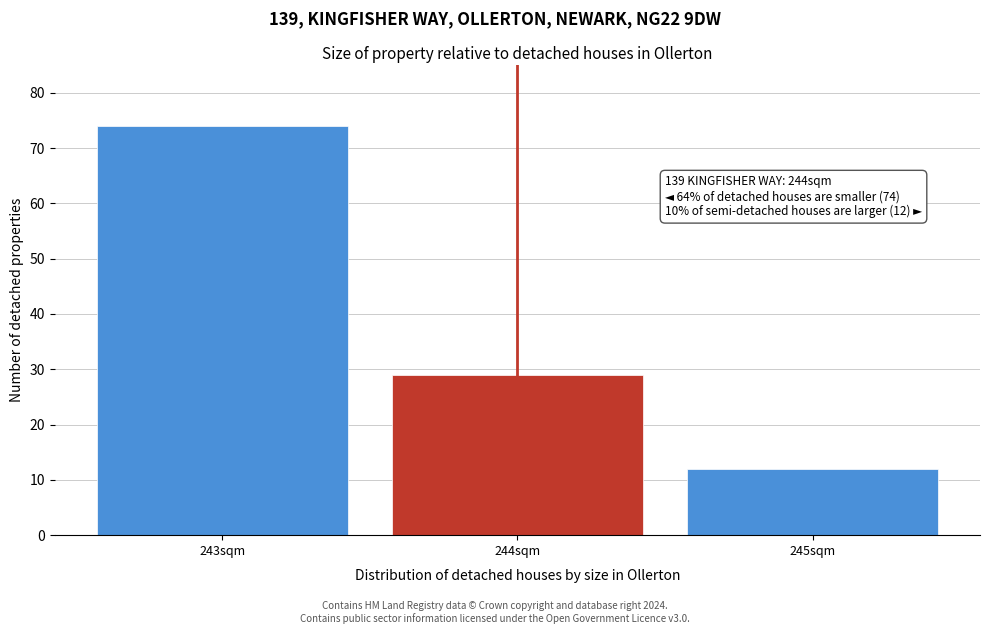

Reading right to left, extract all data points from this chart.

12	29	74